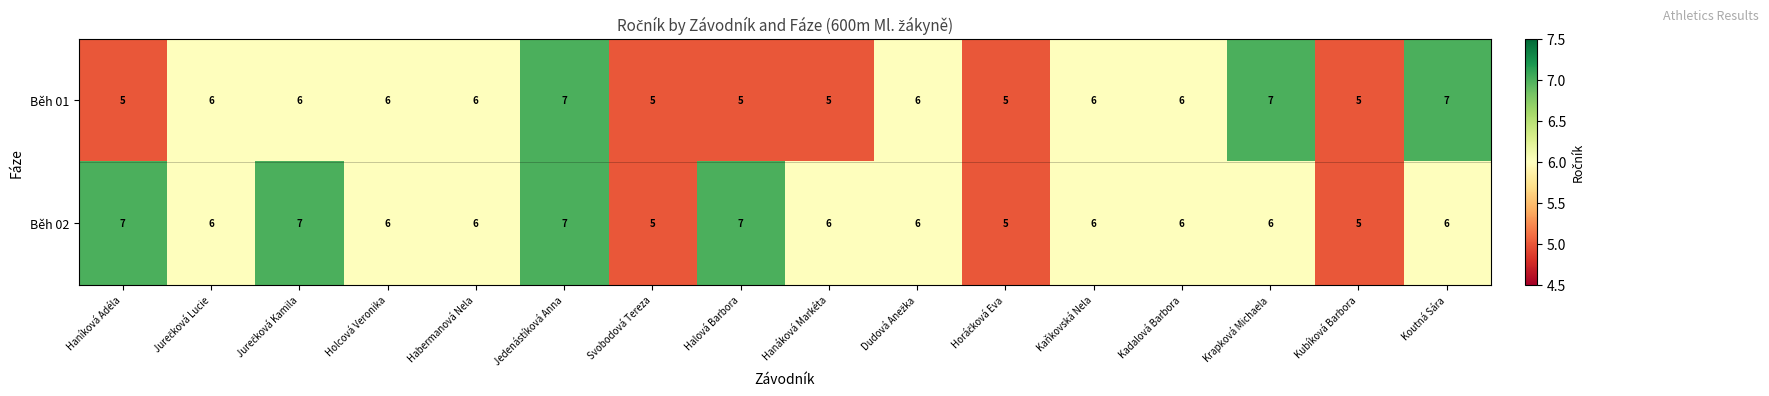

List the series in order of their overall mean, lowest first.

Běh 01, Běh 02